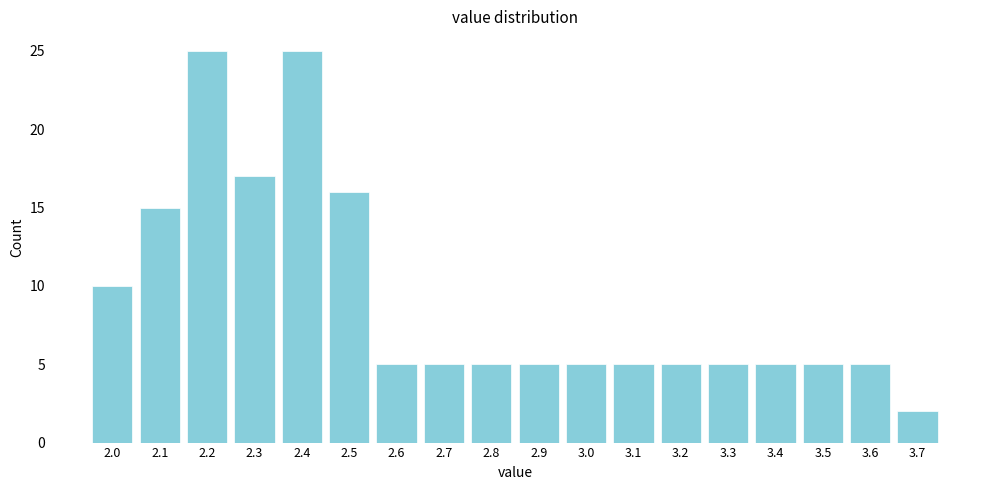

Reading left to right, transcribe this chart: for each bar, give the range it covers on the x-axis and its height. The values are not printed on the chart, so give them approximately, as read against the axis.

1.95 to 2.05: 10
2.05 to 2.15: 15
2.15 to 2.25: 25
2.25 to 2.35: 17
2.35 to 2.45: 25
2.45 to 2.55: 16
2.55 to 2.65: 5
2.65 to 2.75: 5
2.75 to 2.85: 5
2.85 to 2.95: 5
2.95 to 3.05: 5
3.05 to 3.15: 5
3.15 to 3.25: 5
3.25 to 3.35: 5
3.35 to 3.45: 5
3.45 to 3.55: 5
3.55 to 3.65: 5
3.65 to 3.75: 2